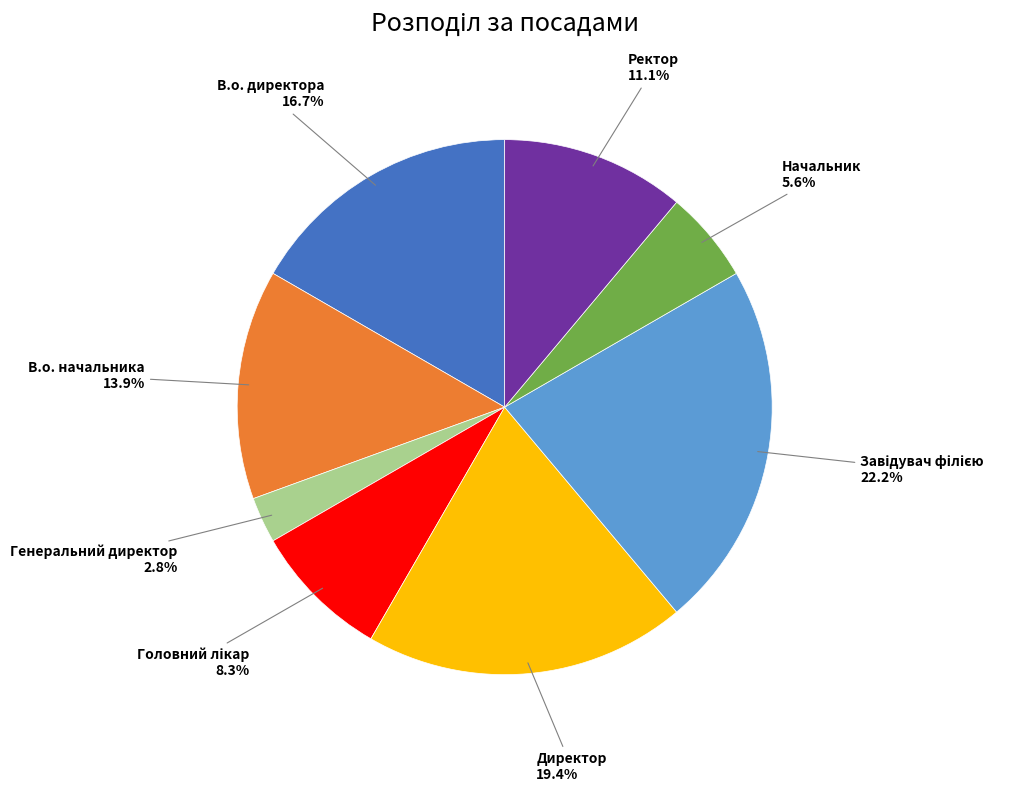

Count the number of slices in the pie.

8